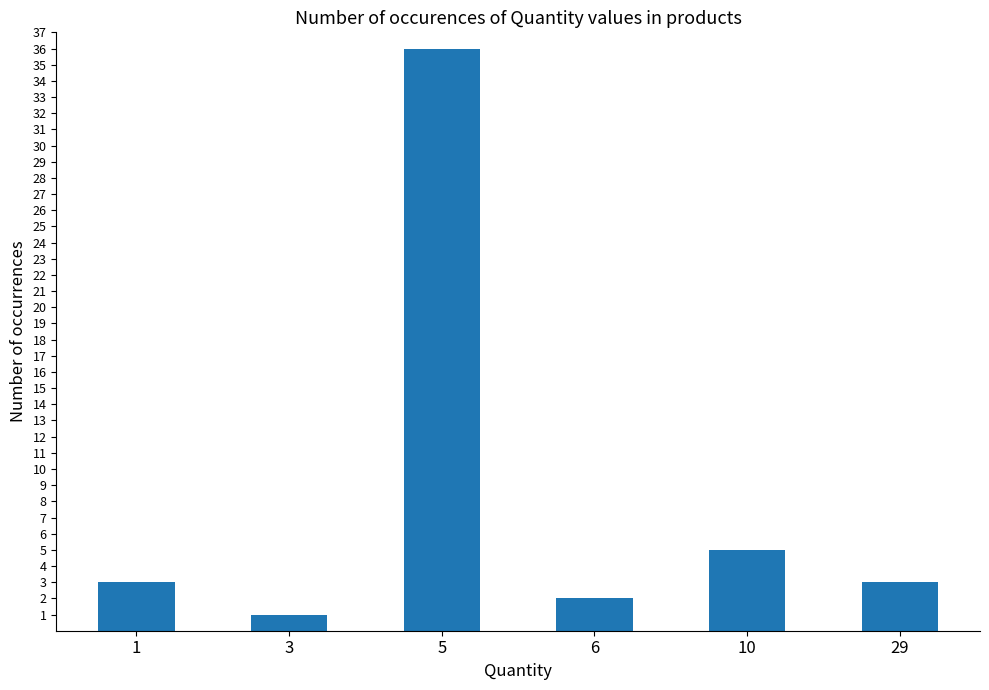

How many series are shown in this chart?

1